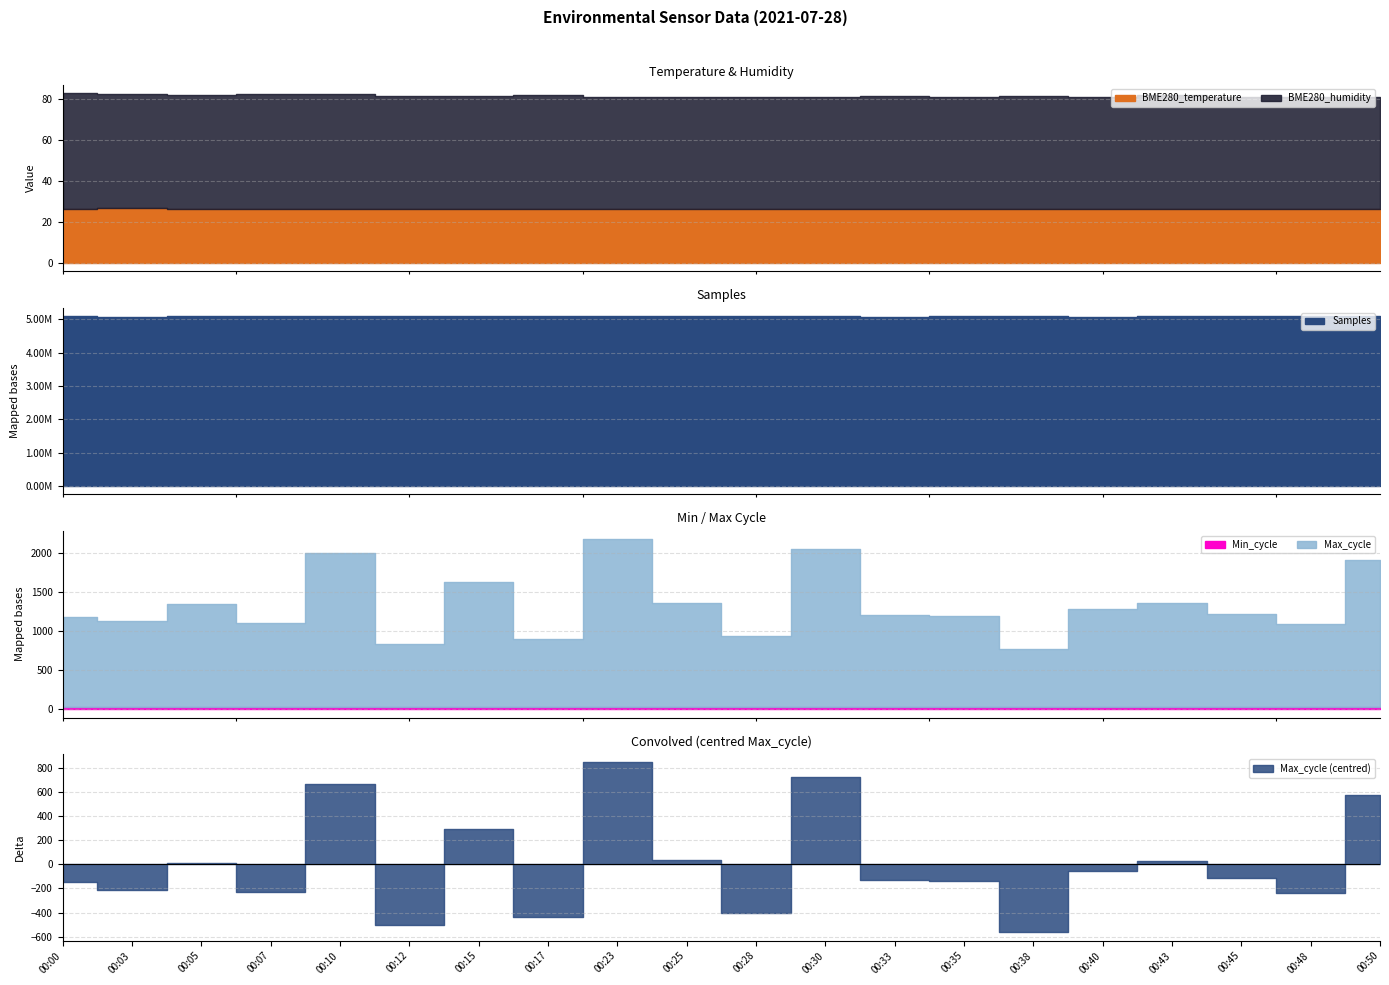

What is the sum of all Samples values?

101714905.0